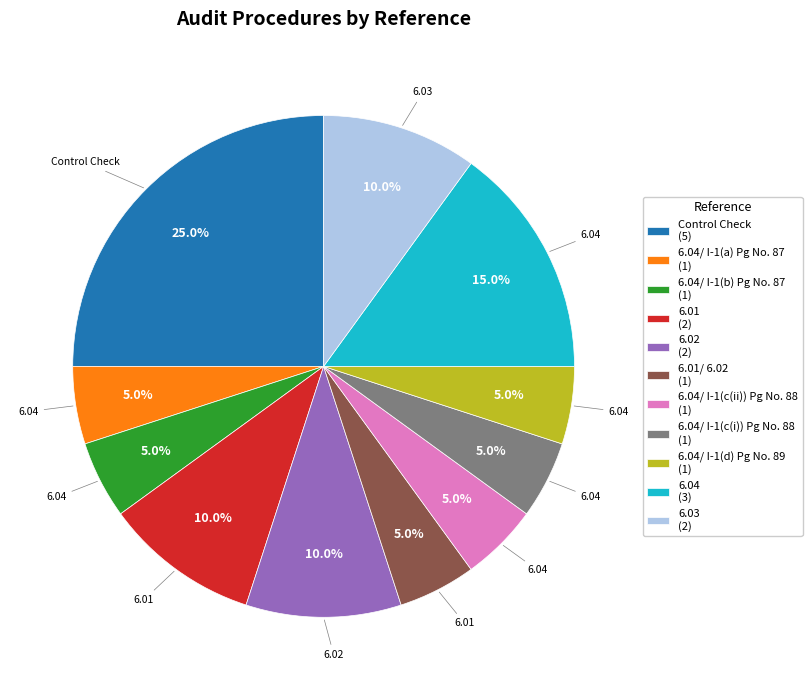

Approximately how many times larger is the value at 6.04/ I-1(c(i)) Pg No. 88 (1) compared to 6.04/ I-1(d) Pg No. 89 (1)?

1.0